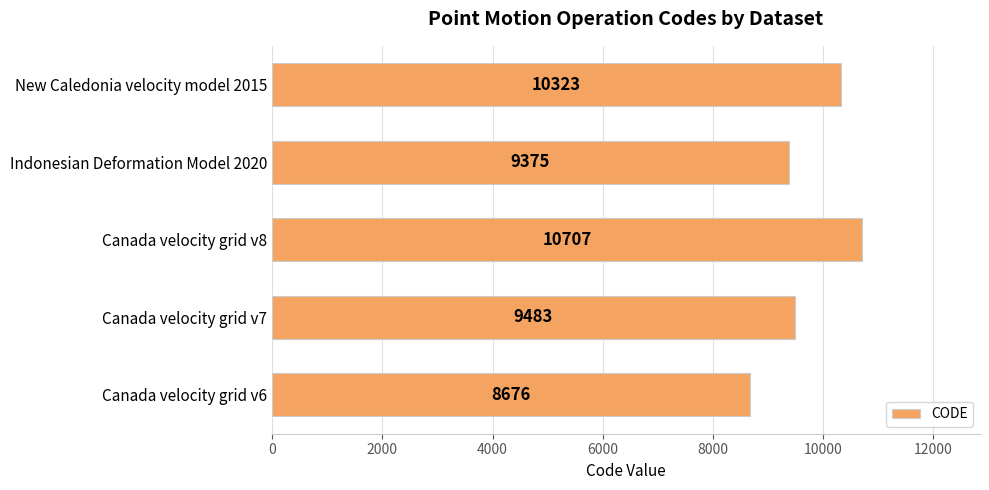

What is the change in value from Canada velocity grid v8 to New Caledonia velocity model 2015?

-384